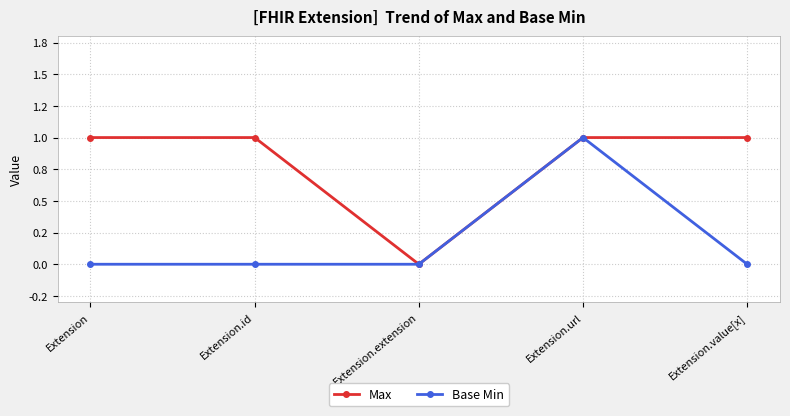

What is the label of the 4th point from the left?

Extension.url